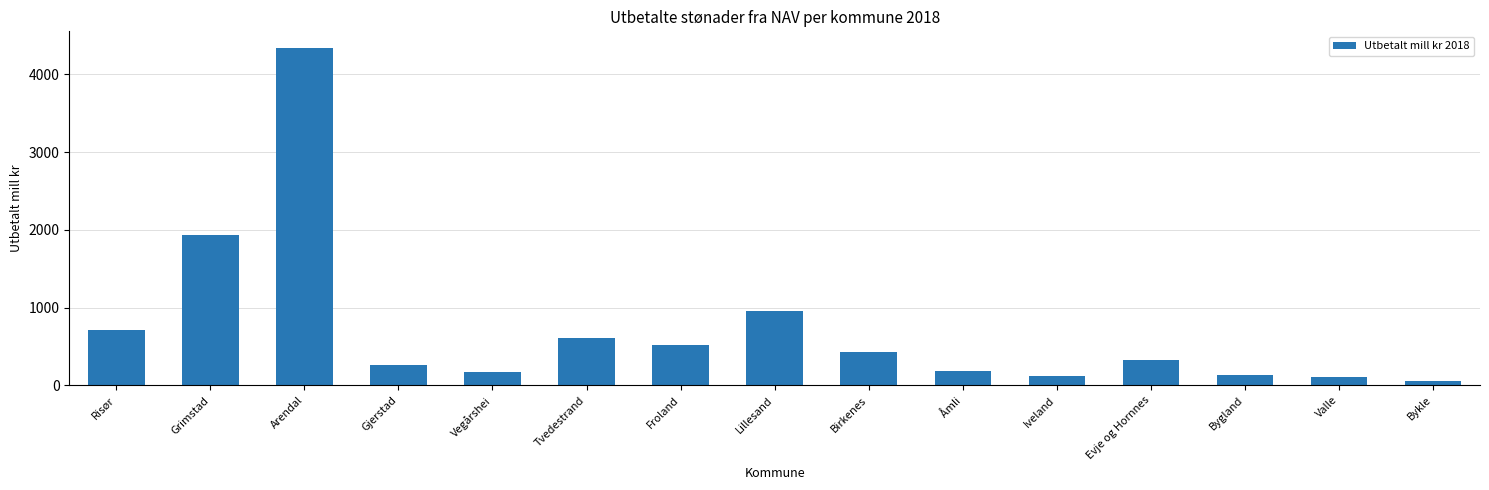

What is the sum of the values at Åmli and Risør?

891.2